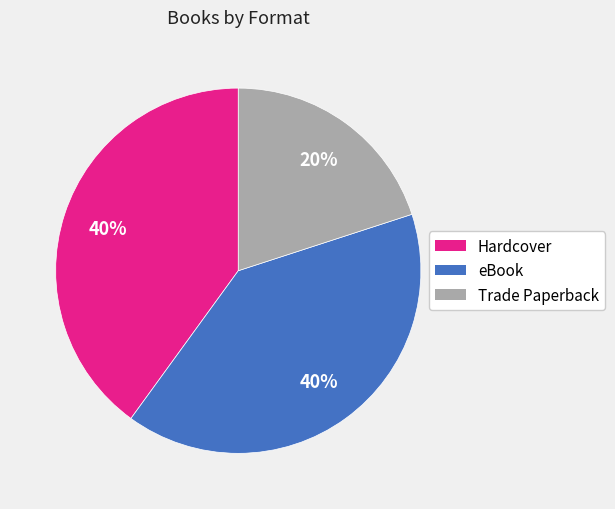

To the nearest percent, what portion does Hardcover represent?

40%